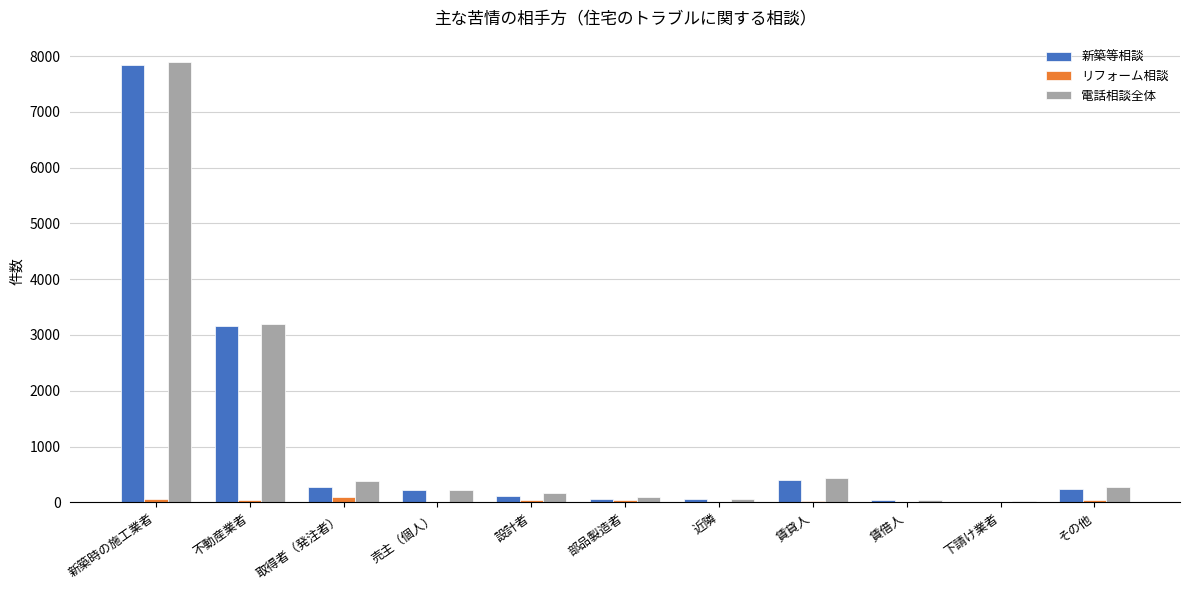

Is it true that 電話相談全体 equals 1739 at 新築時の施工業者?

False